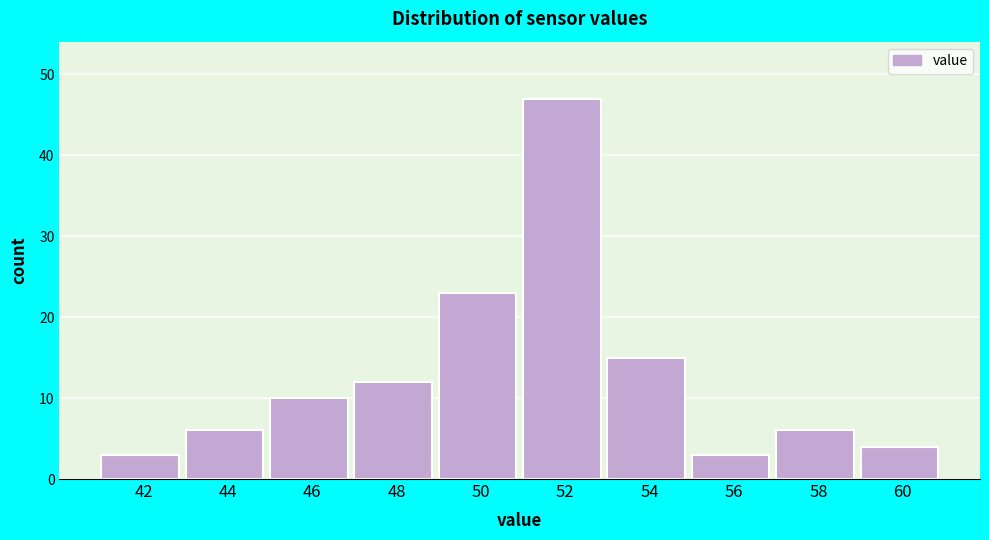

Reading right to left, extract all data points from this chart.

4	6	3	15	47	23	12	10	6	3